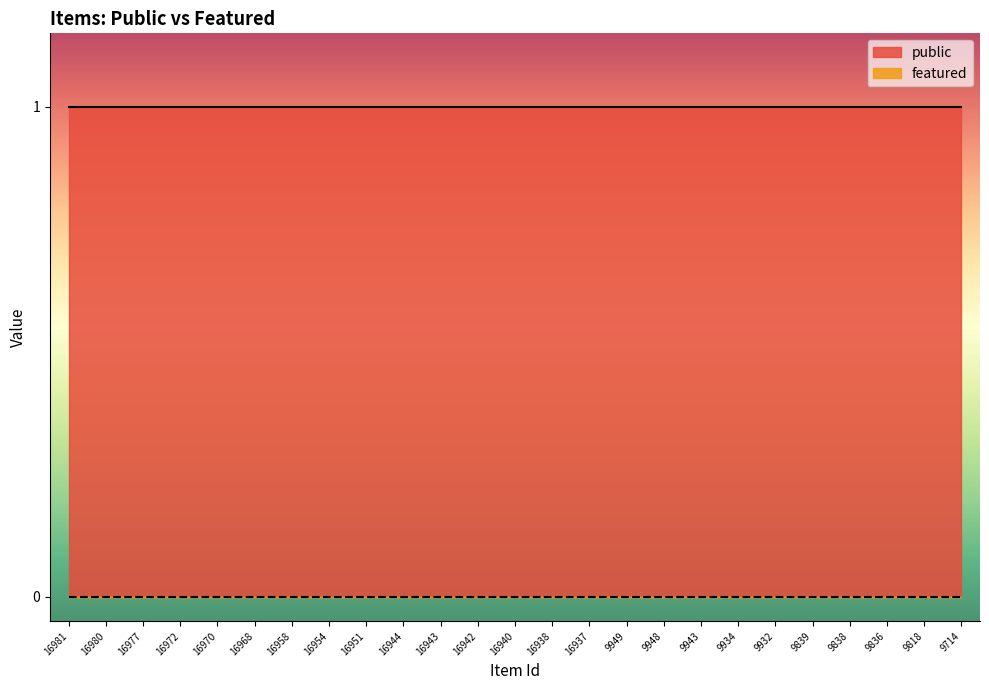

Which series has the widest spread of values?

public